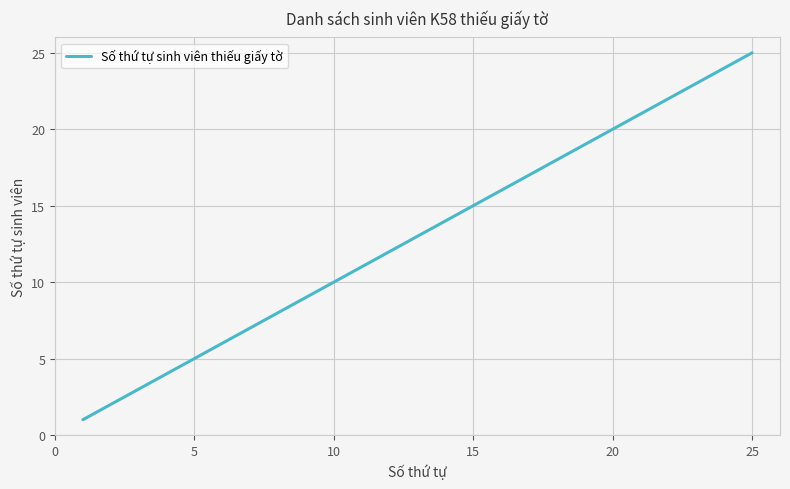

What is the greatest value displayed?

25